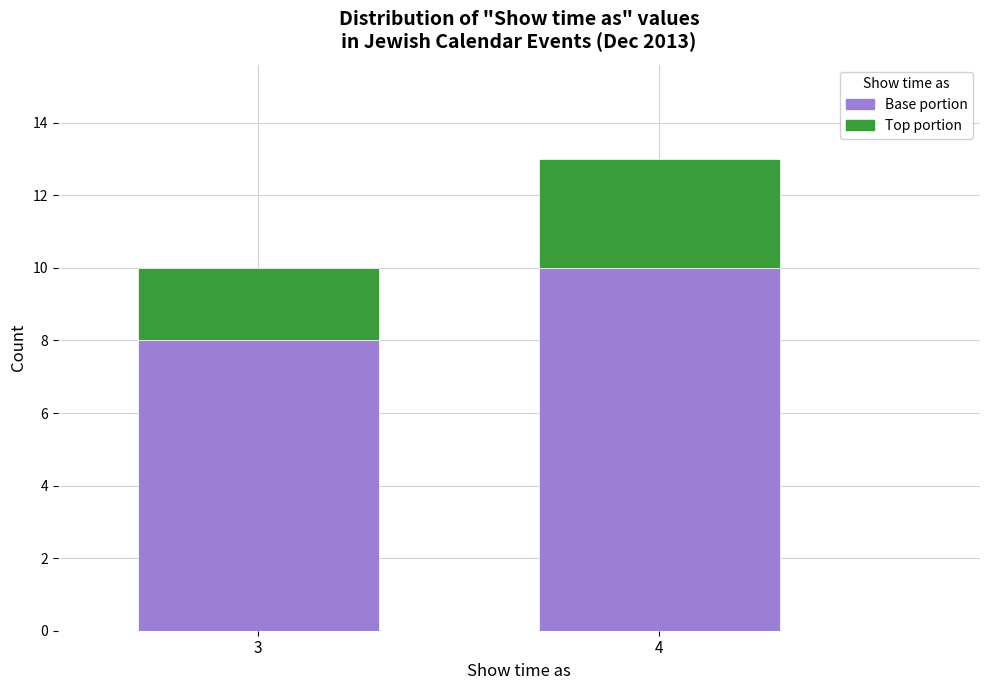

At which category is the sum across all series the highest?

4